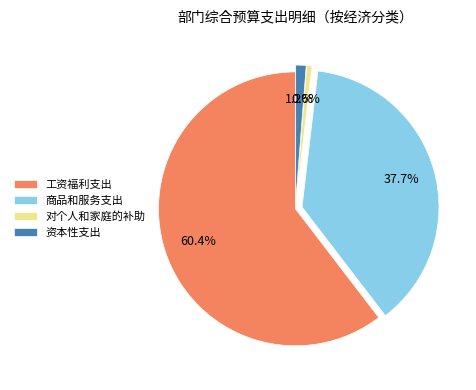

To the nearest percent, what is the average slice percentage?

25%